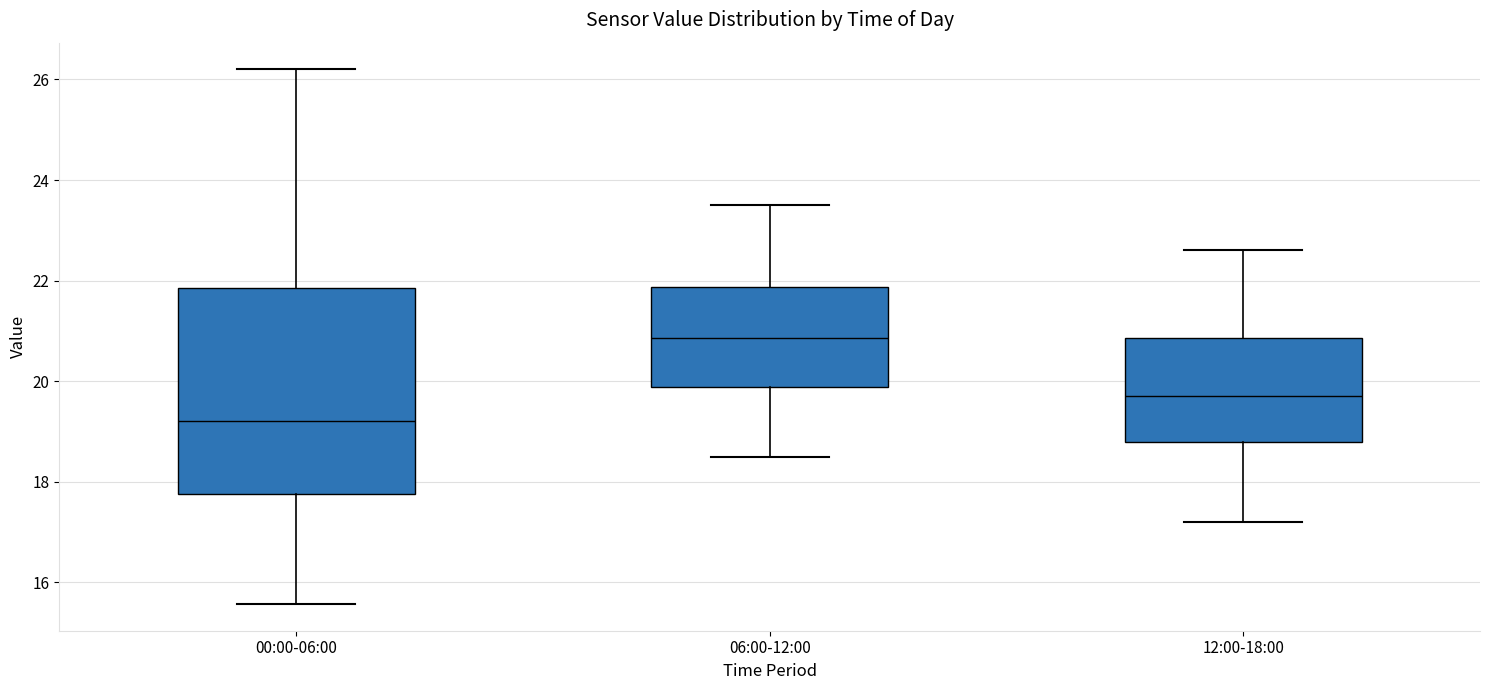

Which box's median line is the lowest?

00:00-06:00